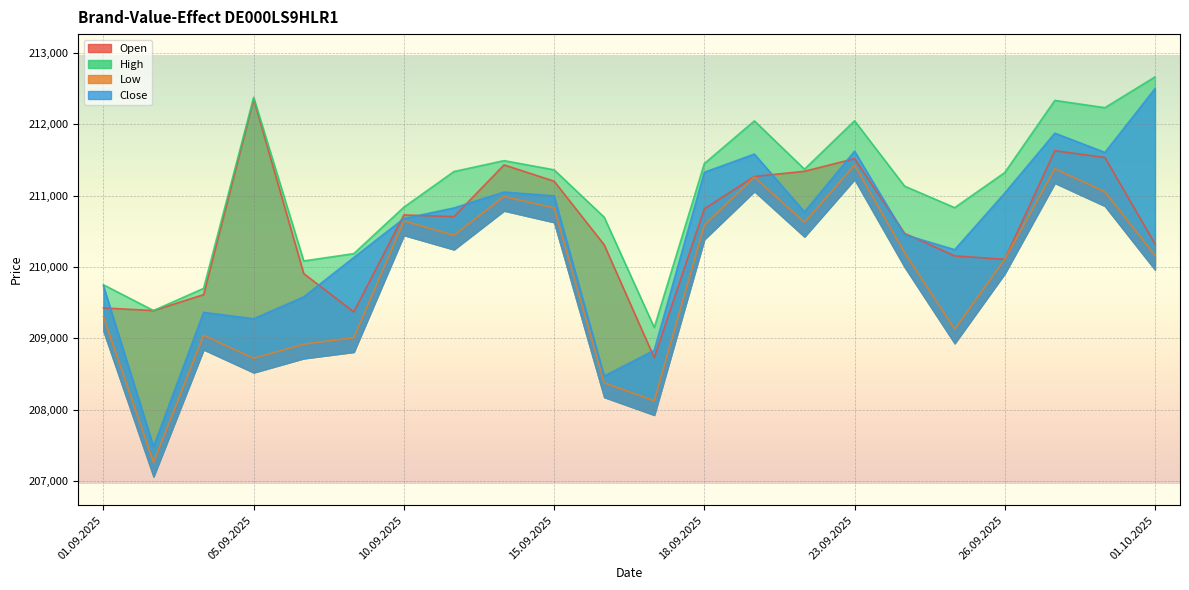

Between 17.09.2025 and 22.09.2025, which series saw the biggest shift?

Open